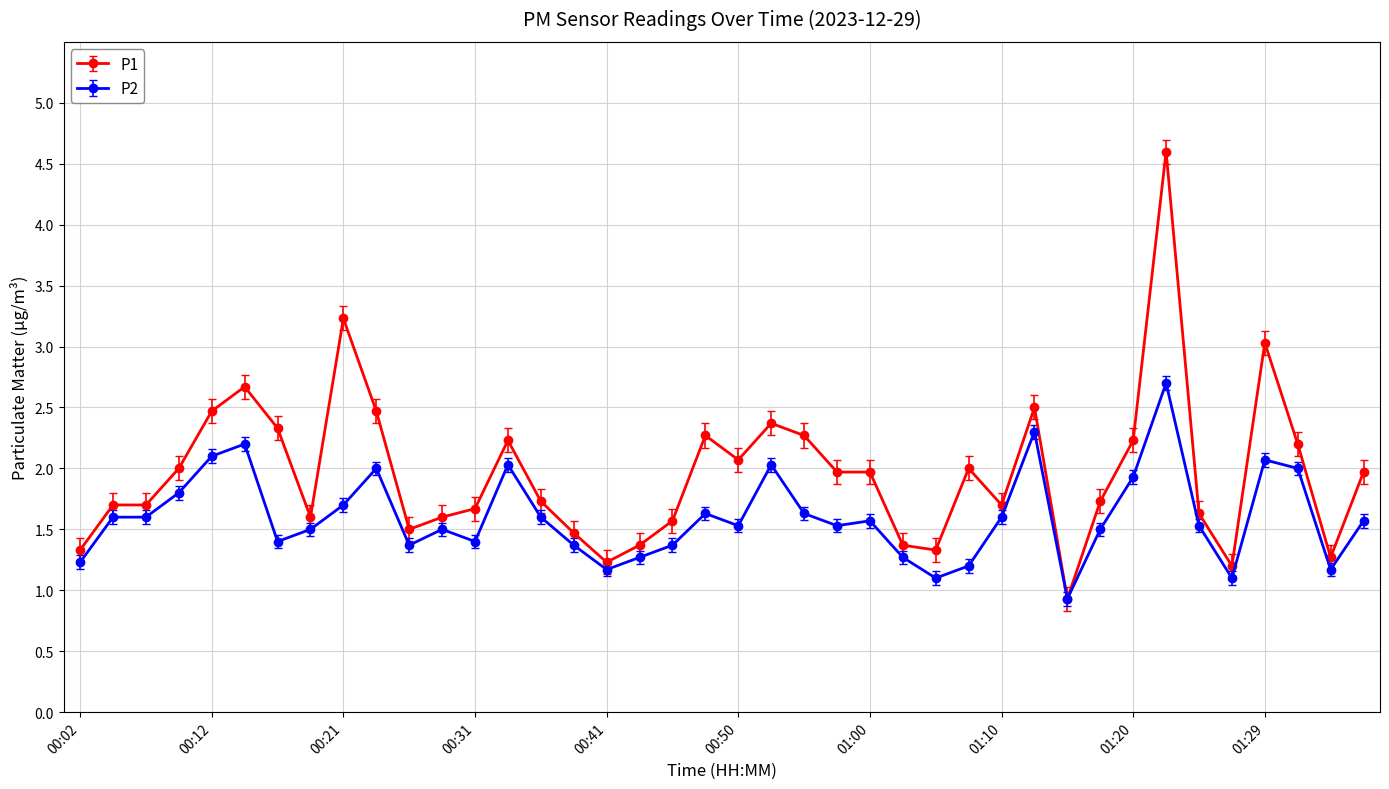

What is the maximum value for P1?

4.6